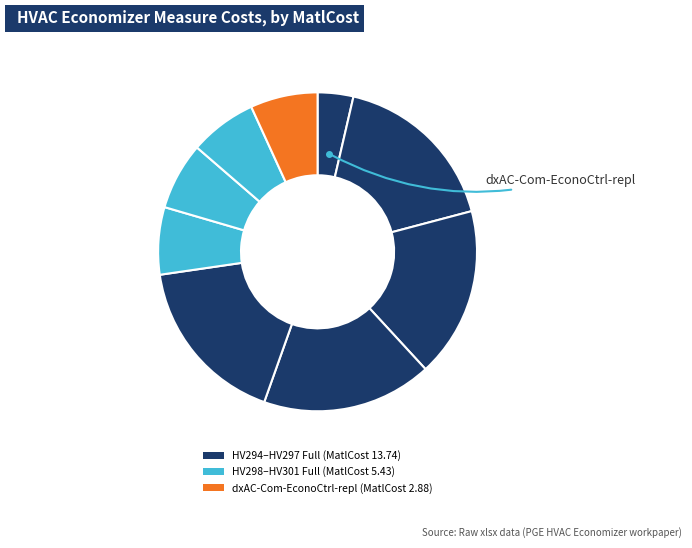

Count the number of slices in the pie.

9